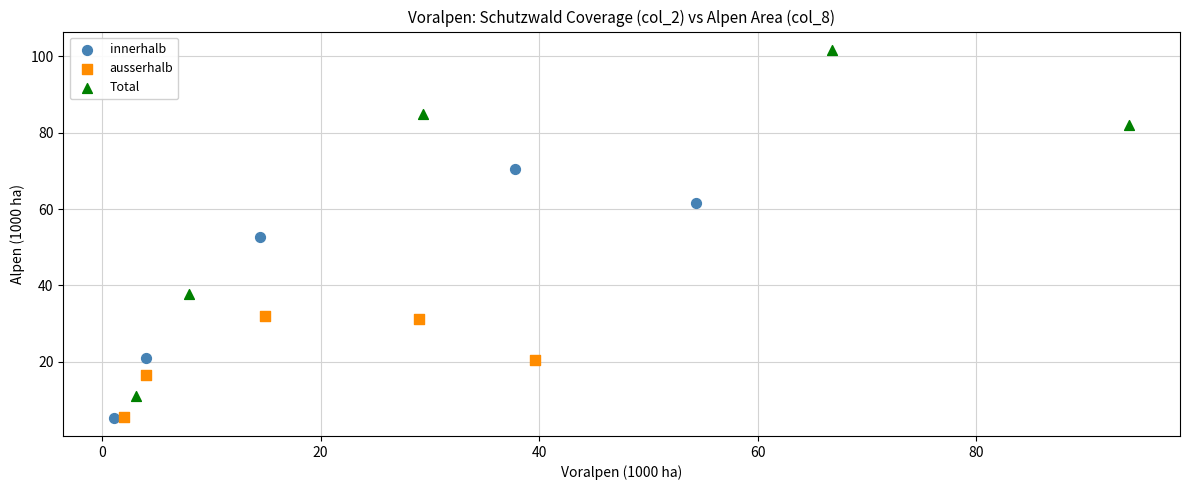

Which series has the widest spread of Y values?

Total